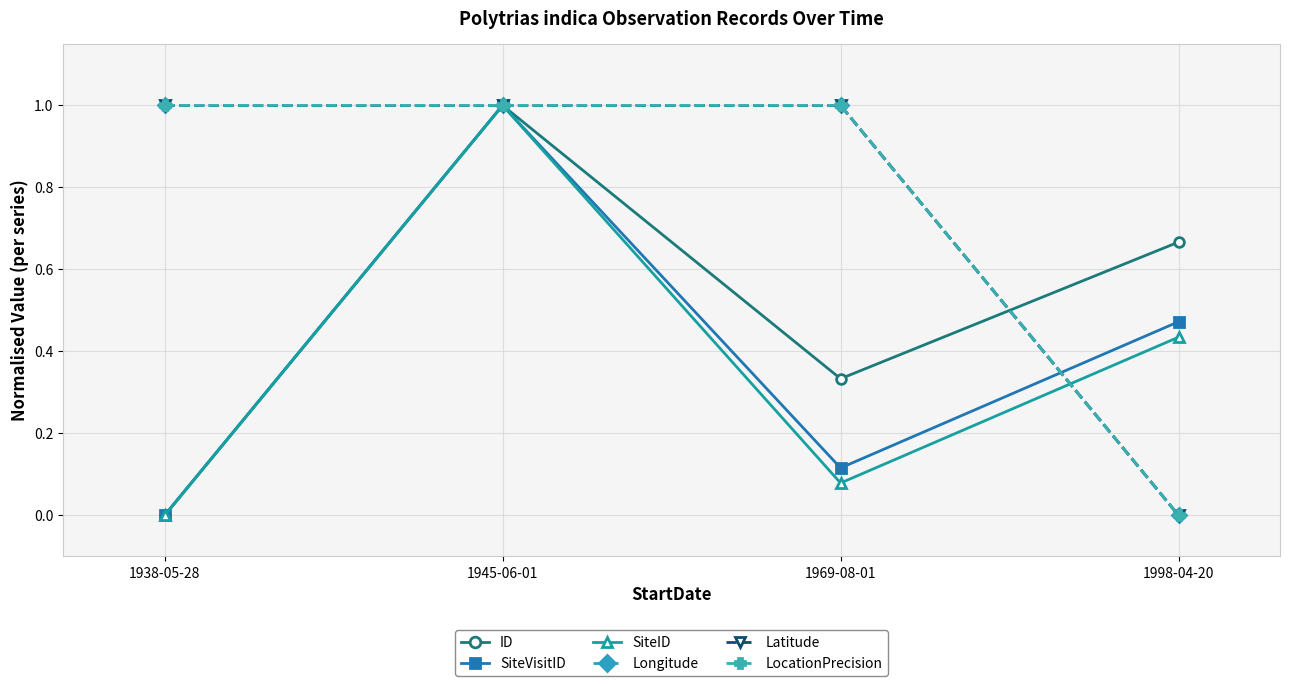

Is this an area chart (filled region under the line)?

No